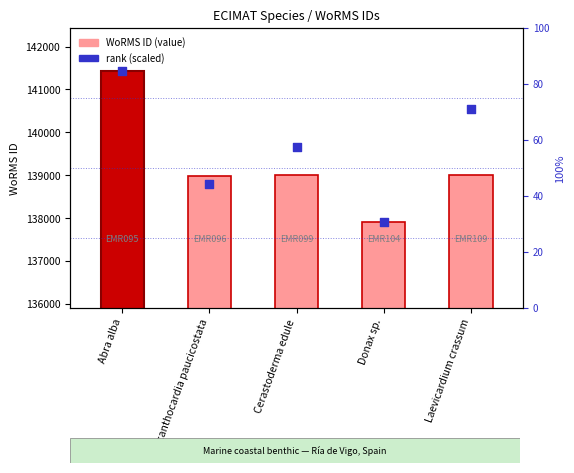

Which series contains the highest Y value?

WoRMS ID (value)